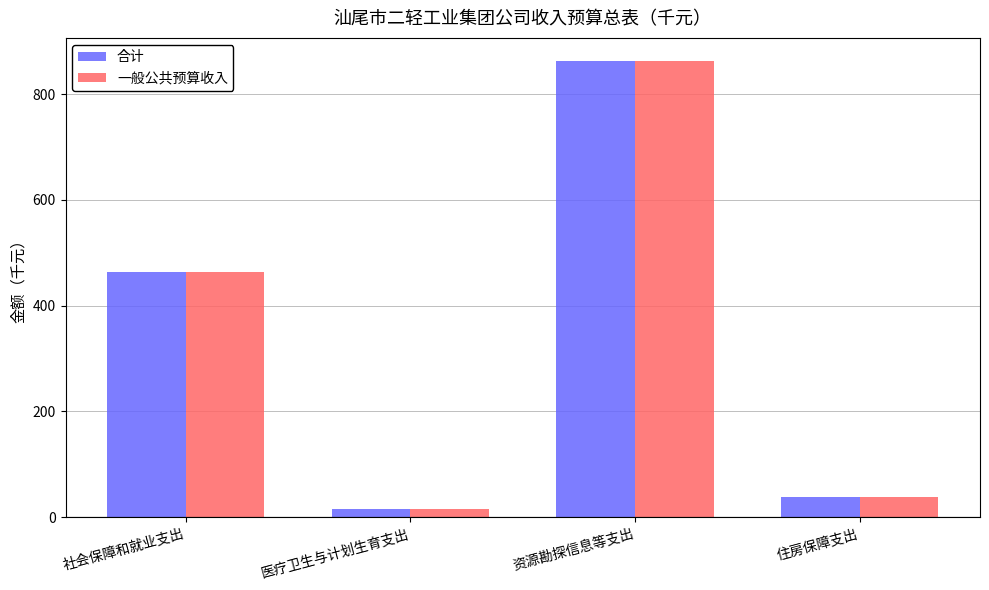

Does the chart contain stacked bars?

No